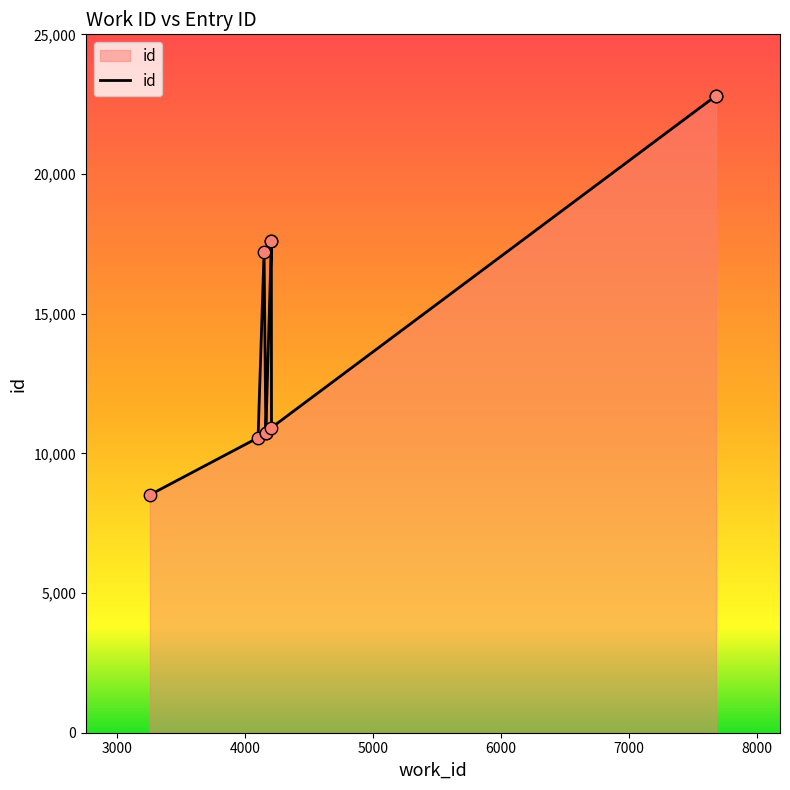

Approximately how many times larger is the value at 3259 compared to 7682?

0.4